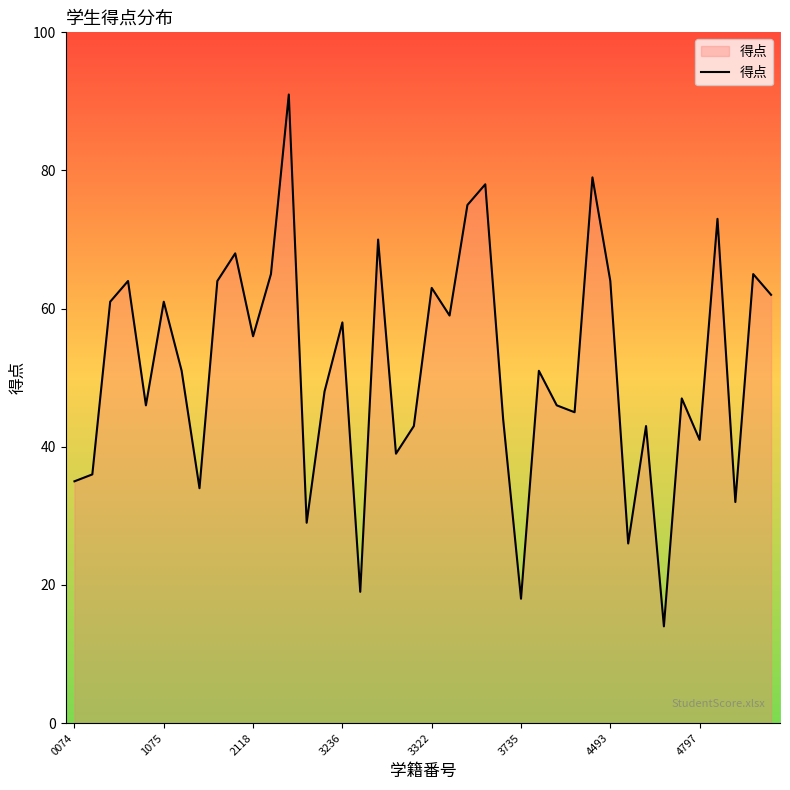

True or false: the data has more than 1 interior local peaks.

True